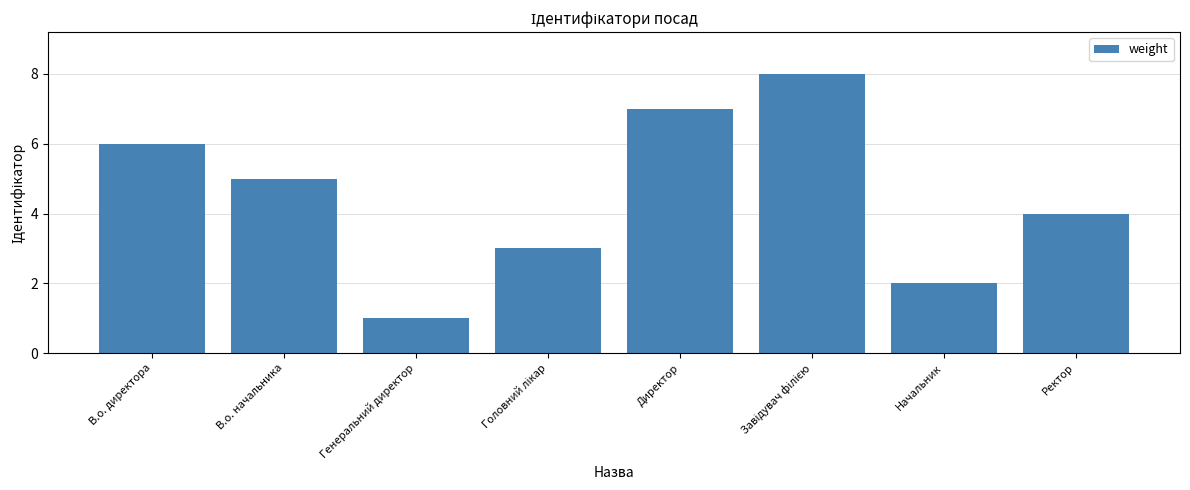

What is the difference between the maximum and minimum values?

7